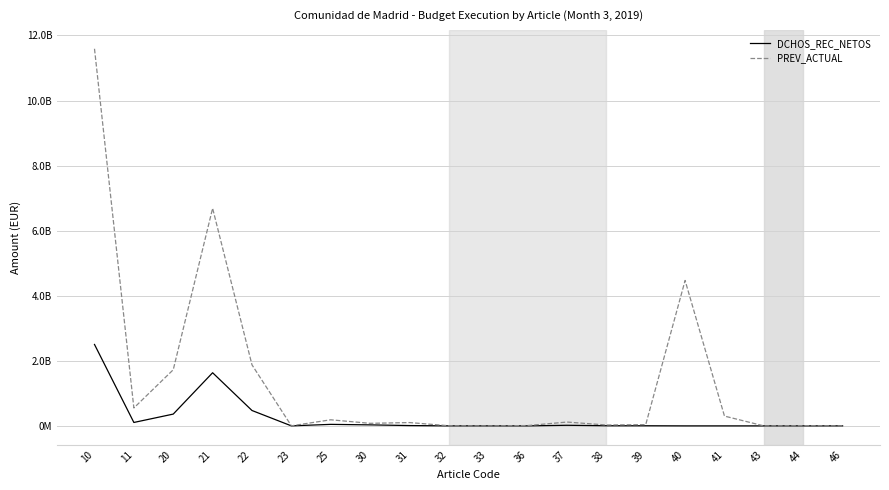

What is the highest value of the DCHOS_REC_NETOS series?

2502693007.5